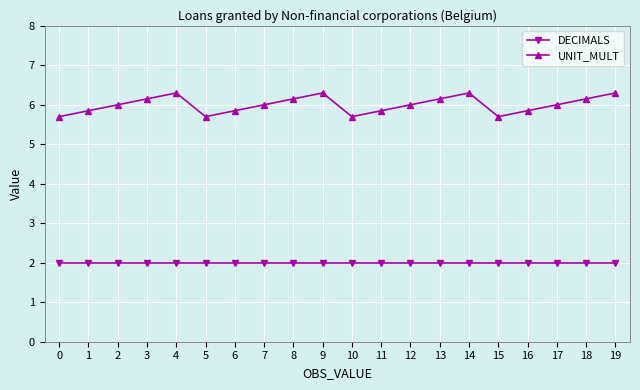

What is the difference between the highest and lowest values at 4?

4.3